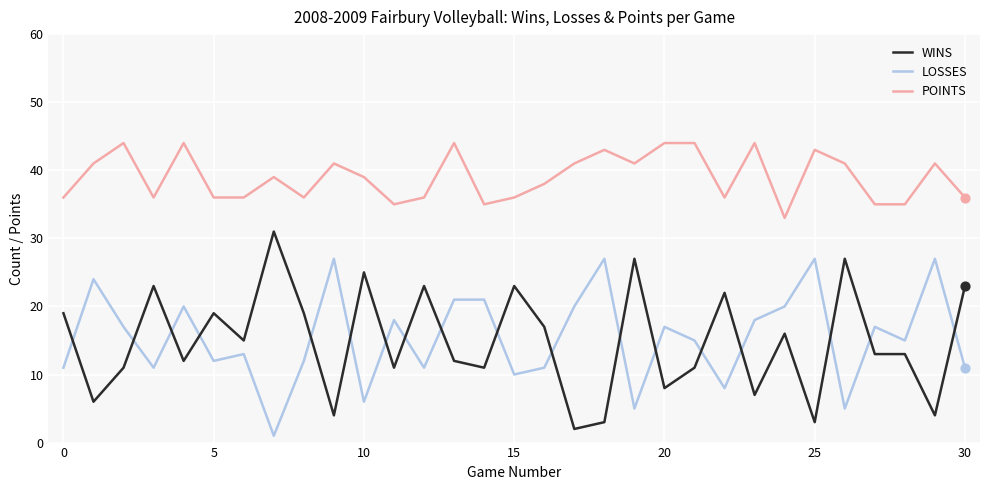

True or false: POINTS and WINS cross at least once.

False